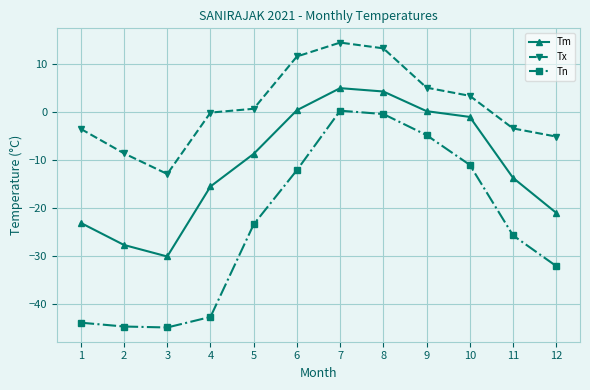

How many data points in Tm are above -8?

5